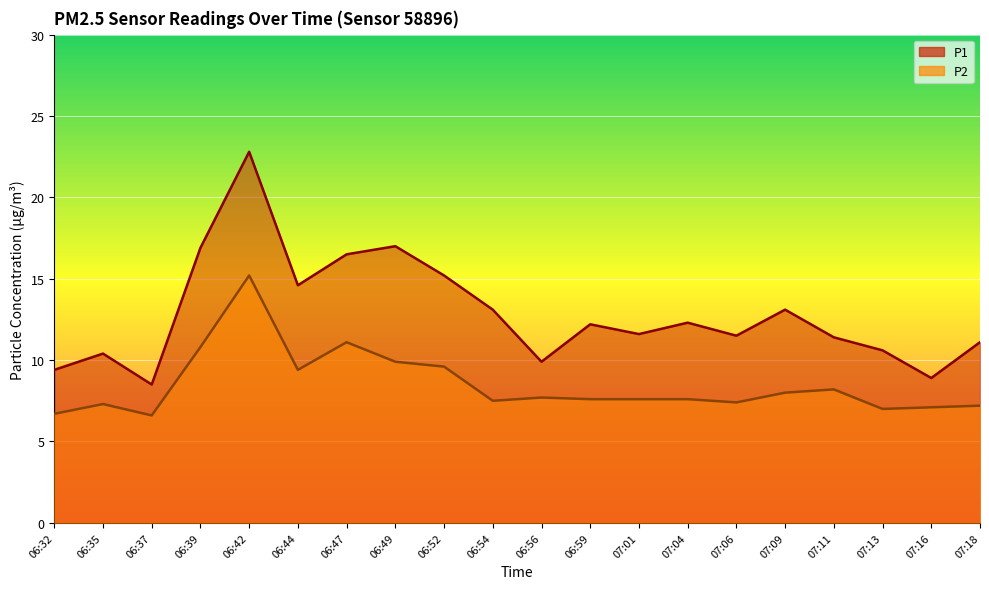

What is the total value across all series at 06:32?

16.1